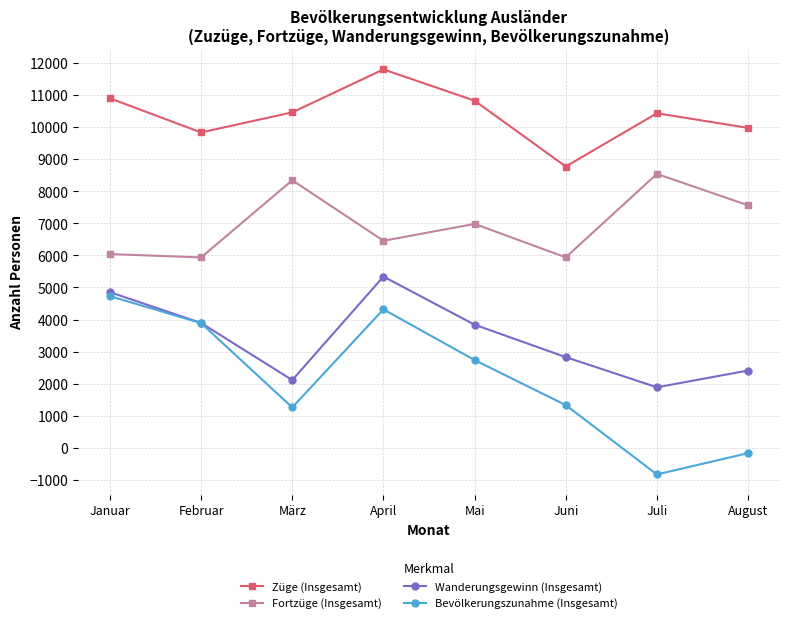

How many lines are shown in the chart?

4